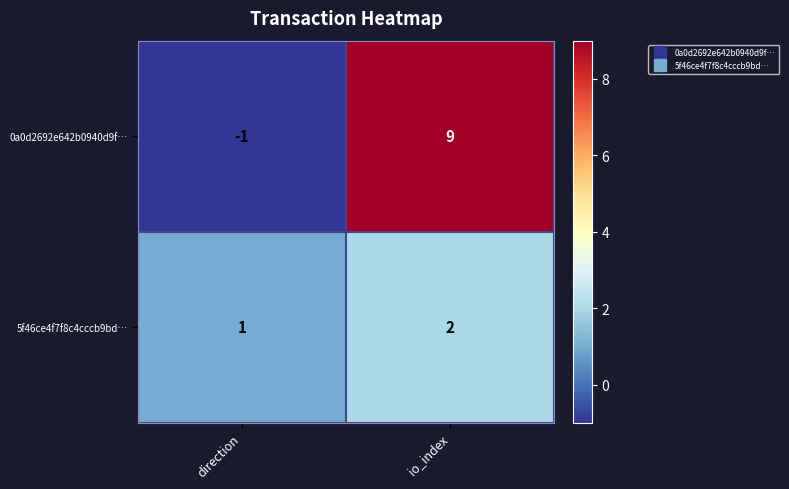

At which category is the sum across all series the highest?

io_index